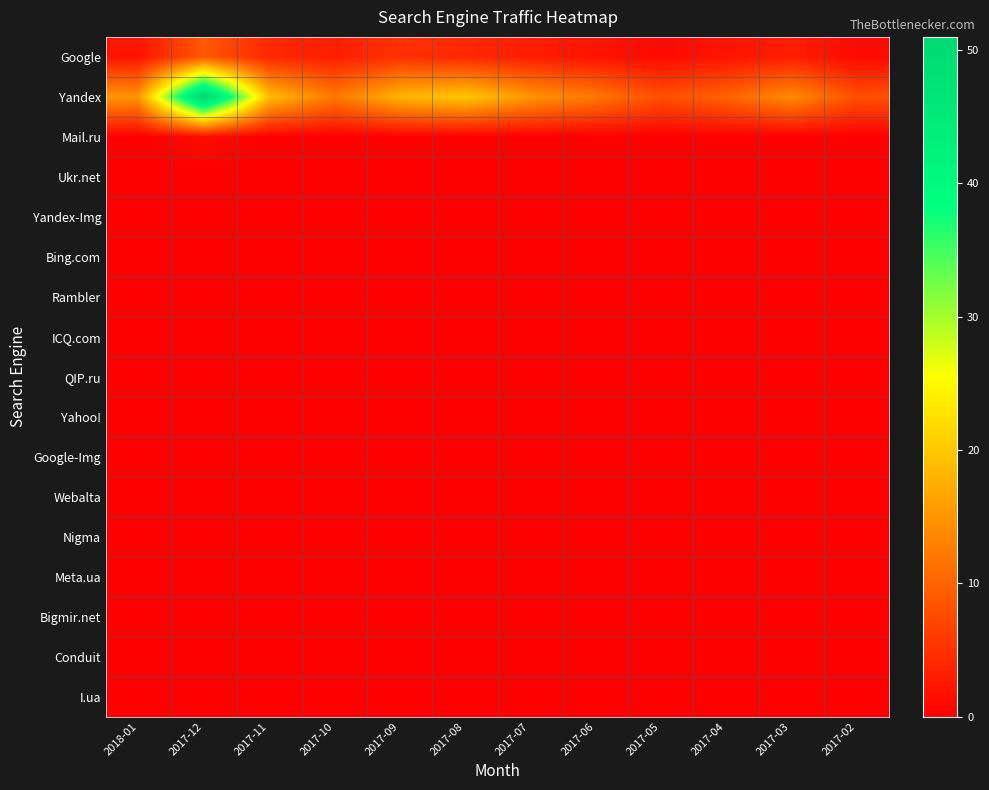

Rank the series by their maximum value, from highest to lowest.

Yandex, Google, Mail.ru, Ukr.net, Yandex-Img, Bing.com, Rambler, ICQ.com, QIP.ru, Yahoo!, Google-Img, Webalta, Nigma, Meta.ua, Bigmir.net, Conduit, I.ua